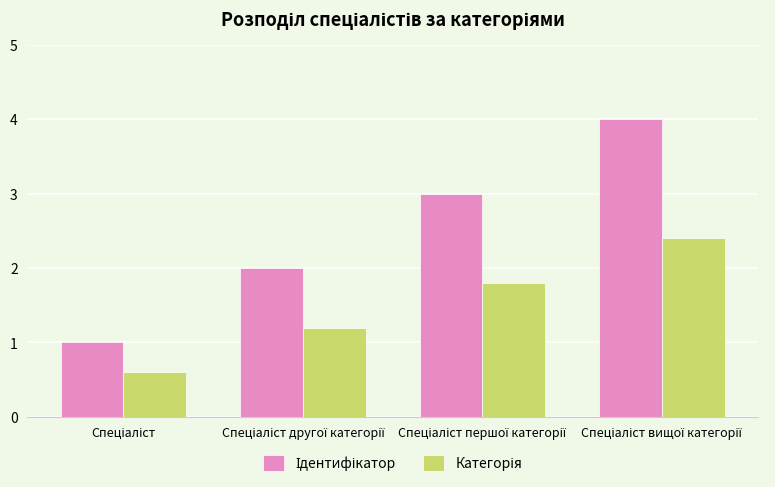

What is the smallest value displayed?

0.6